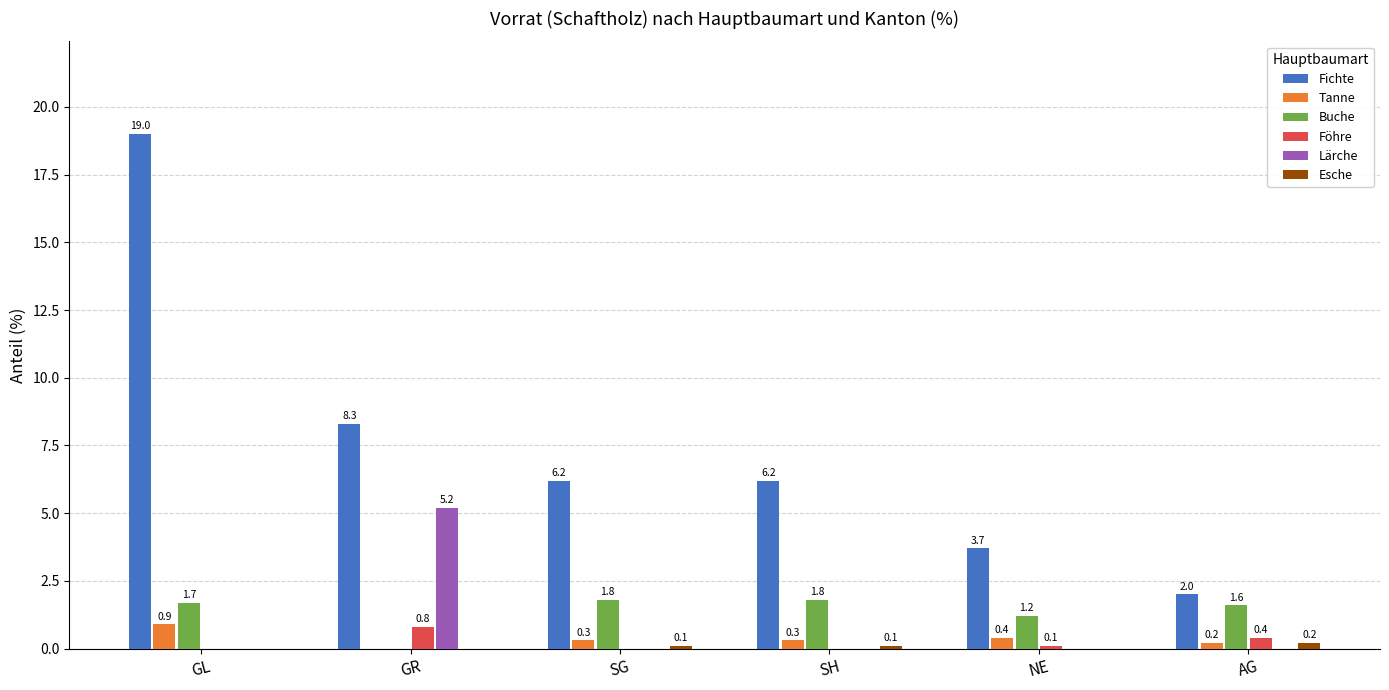

Between GR and SG, which series saw the biggest shift?

Lärche